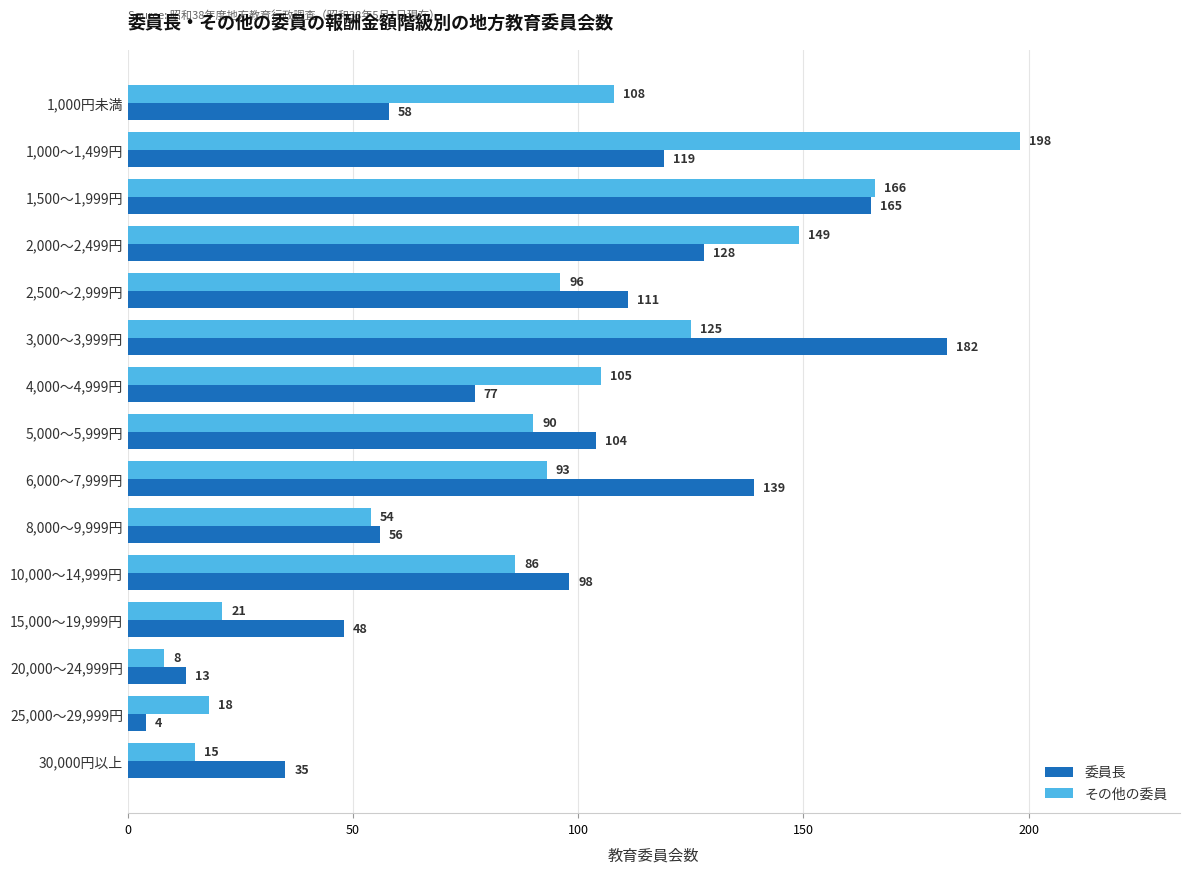

What is the average value of the 委員長 series?

89